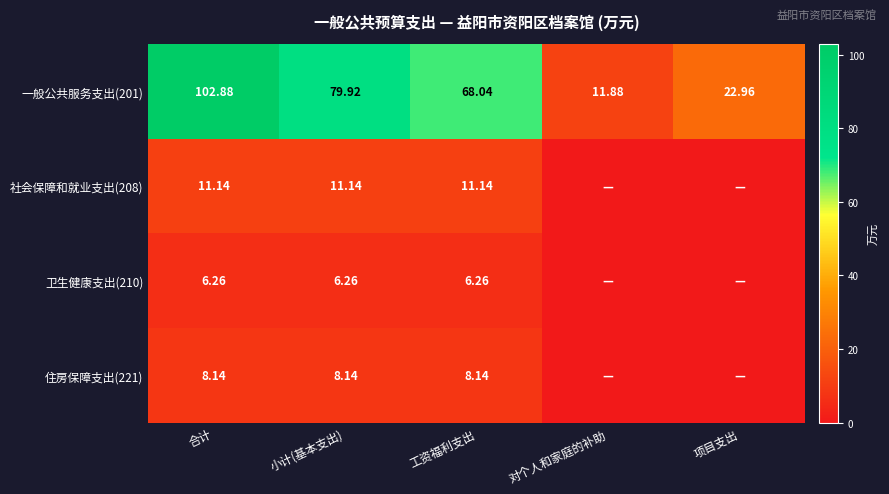

Which category has the lowest value in the 一般公共服务支出(201) series?

对个人和家庭的补助